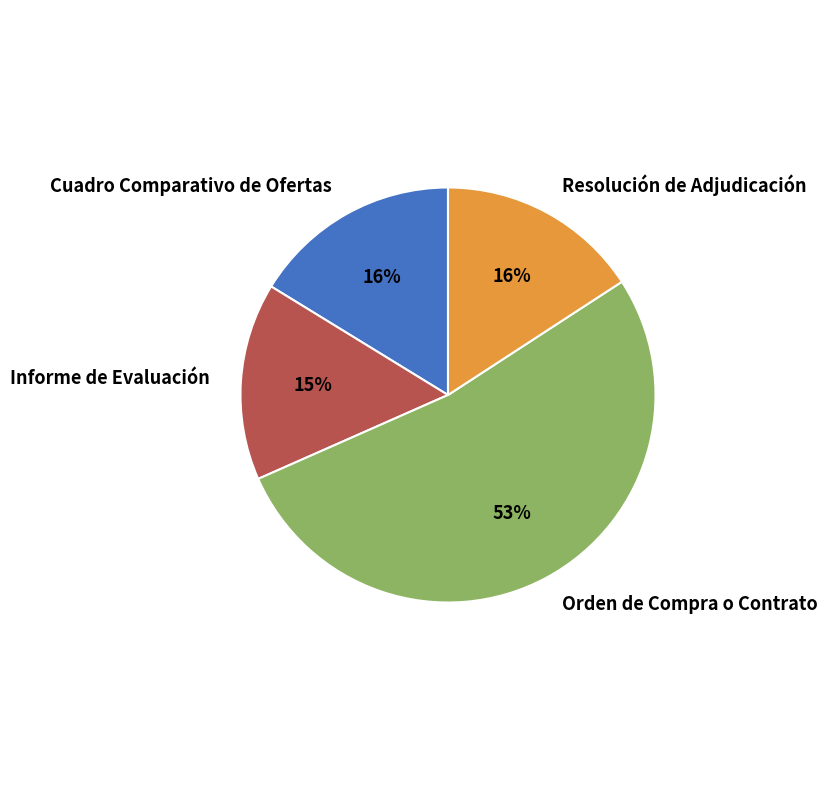

Combined, do Informe de Evaluación and Orden de Compra o Contrato account for over 50%?

Yes